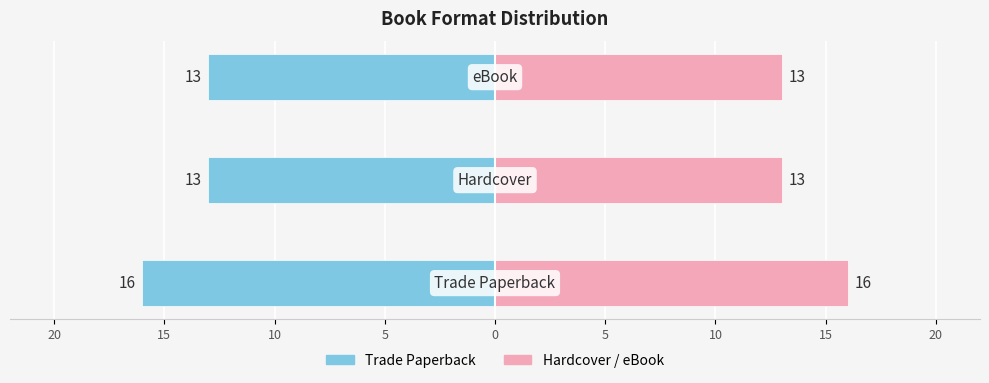

What is the difference between the Trade Paperback values at 10 and 20?

3